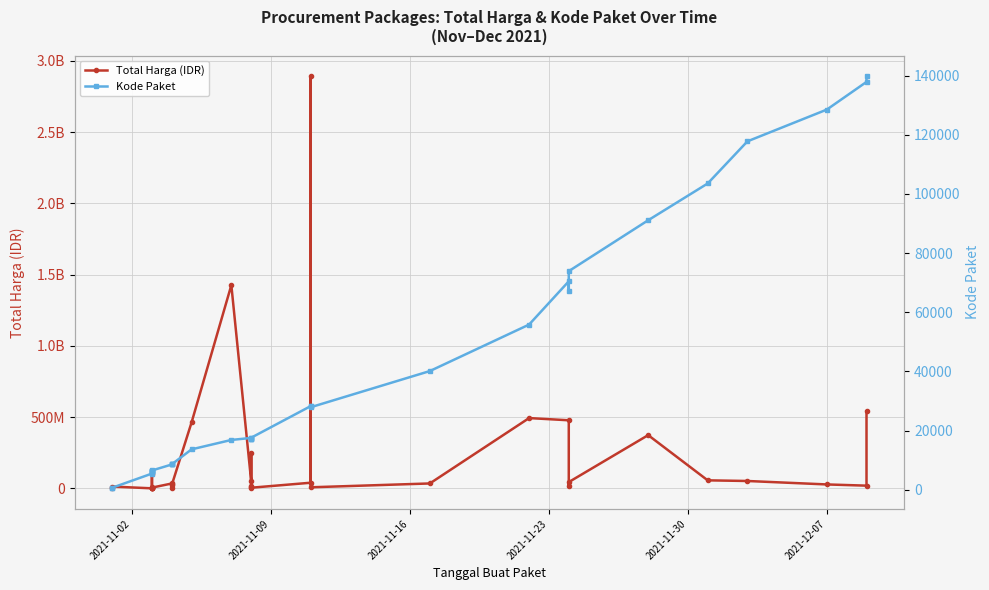

What is the minimum value shown in the chart?

464